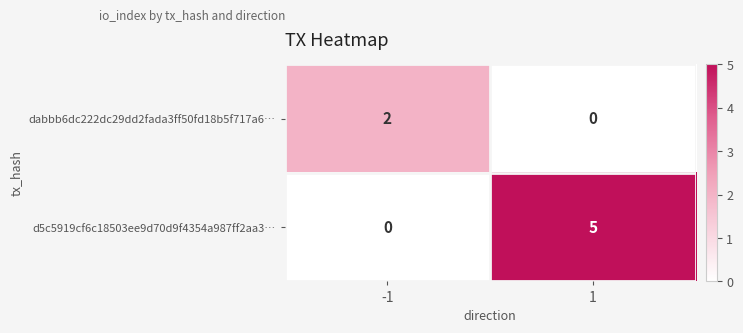

At how many categories does at least one series exceed 3?

1